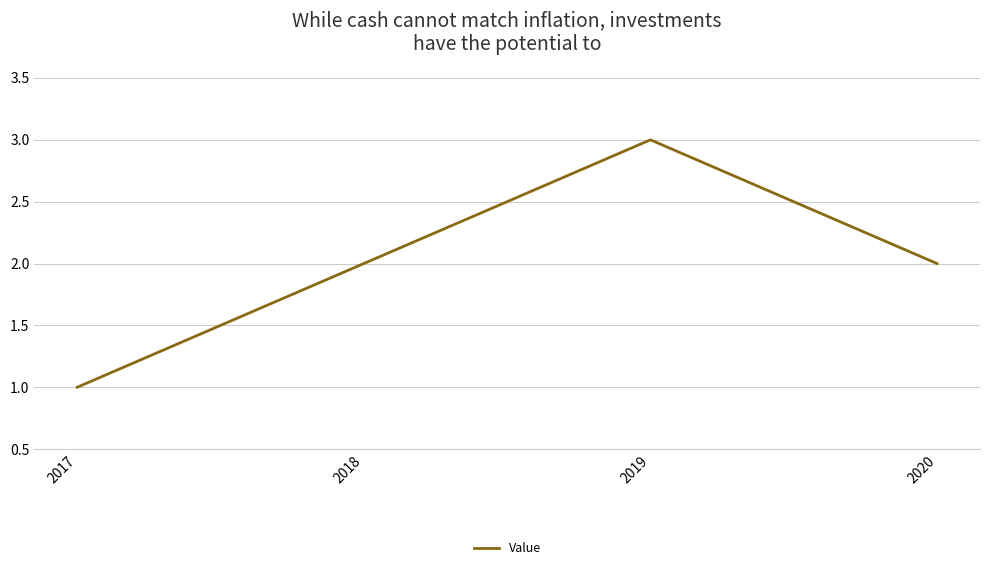

Count the number of categories in the chart.

4